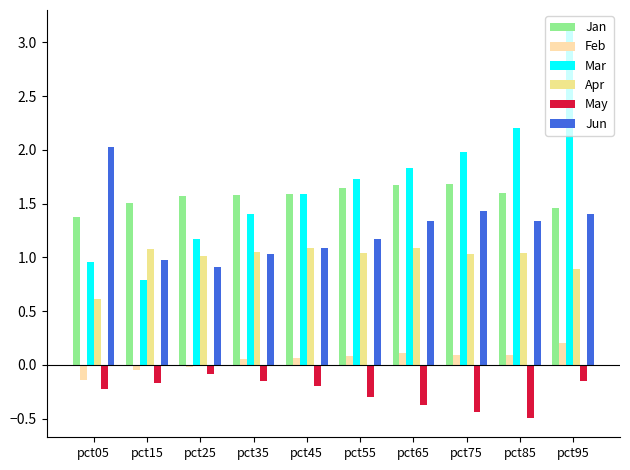

What is the value of the Apr bar at the 1st from the left?

0.6